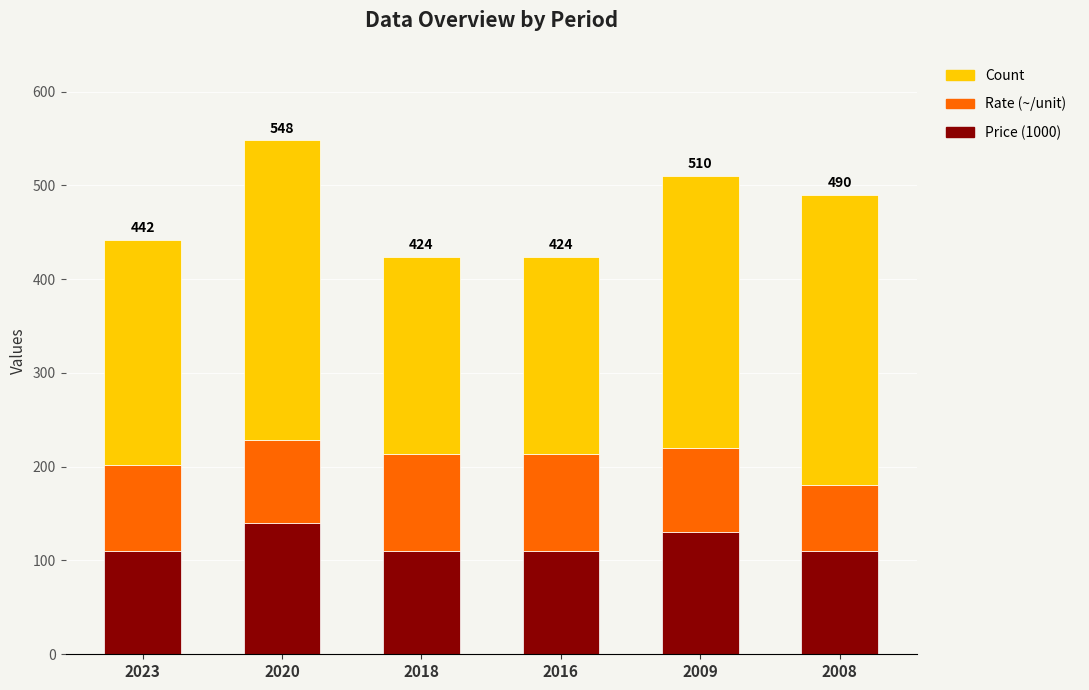

What is the total value across all series at 2016?

424